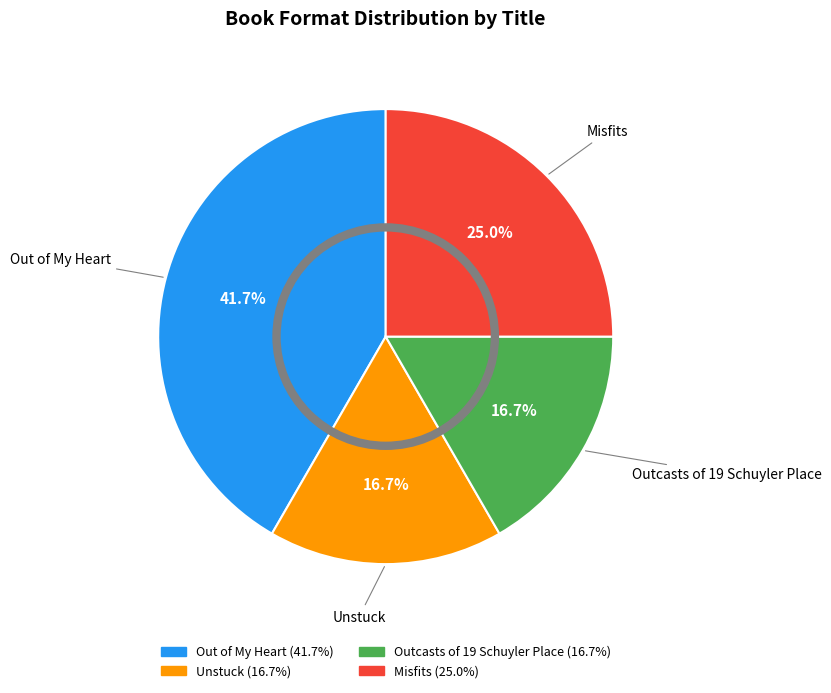

To the nearest percent, what is the difference between the Misfits and Out of My Heart slice percentages?

17%